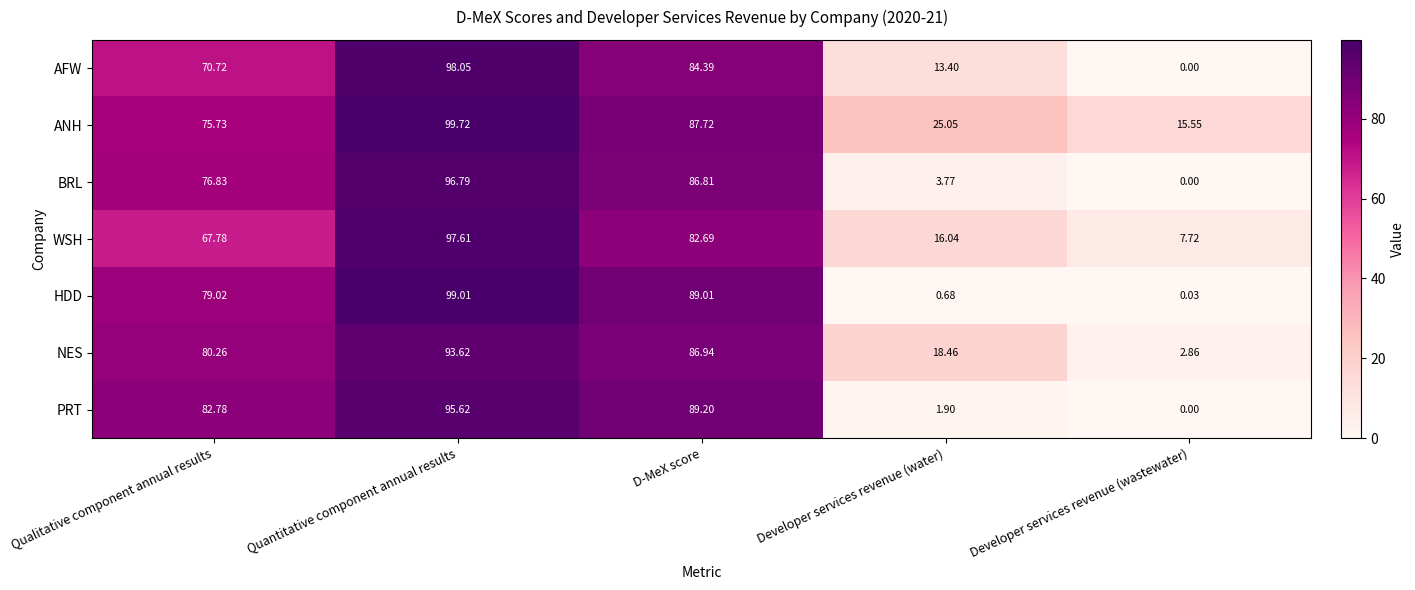

How many data points does each series have?

5